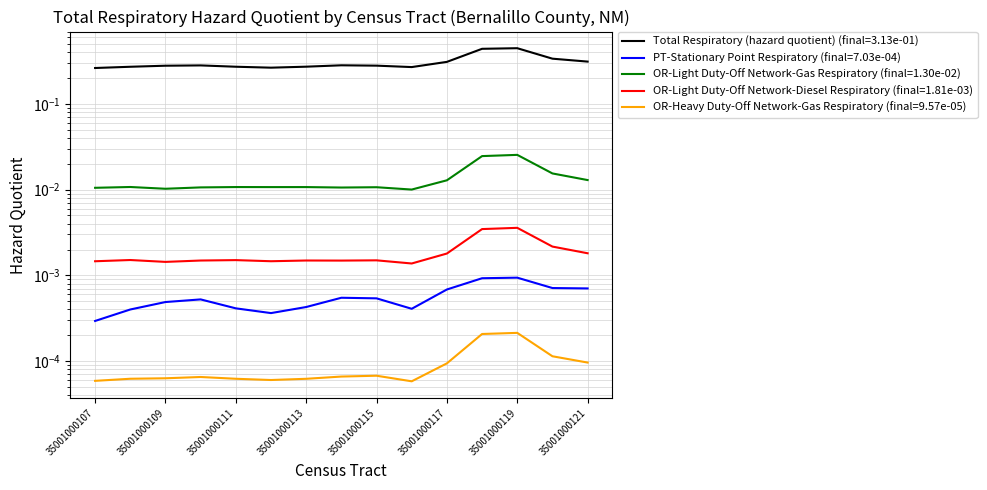

Reading left to right, extract all data points from this chart.

Total Respiratory (hazard quotient): 0.3	0.3	0.3	0.3	0.3	0.3	0.3	0.3	0.3	0.3	0.3	0.4	0.4	0.3	0.3
PT-Stationary Point Respiratory: 0.0	0.0	0.0	0.0	0.0	0.0	0.0	0.0	0.0	0.0	0.0	0.0	0.0	0.0	0.0
OR-Light Duty-Off Network-Gas Respiratory: 0.0	0.0	0.0	0.0	0.0	0.0	0.0	0.0	0.0	0.0	0.0	0.0	0.0	0.0	0.0
OR-Light Duty-Off Network-Diesel Respiratory: 0.0	0.0	0.0	0.0	0.0	0.0	0.0	0.0	0.0	0.0	0.0	0.0	0.0	0.0	0.0
OR-Heavy Duty-Off Network-Gas Respiratory: 0.0	0.0	0.0	0.0	0.0	0.0	0.0	0.0	0.0	0.0	0.0	0.0	0.0	0.0	0.0